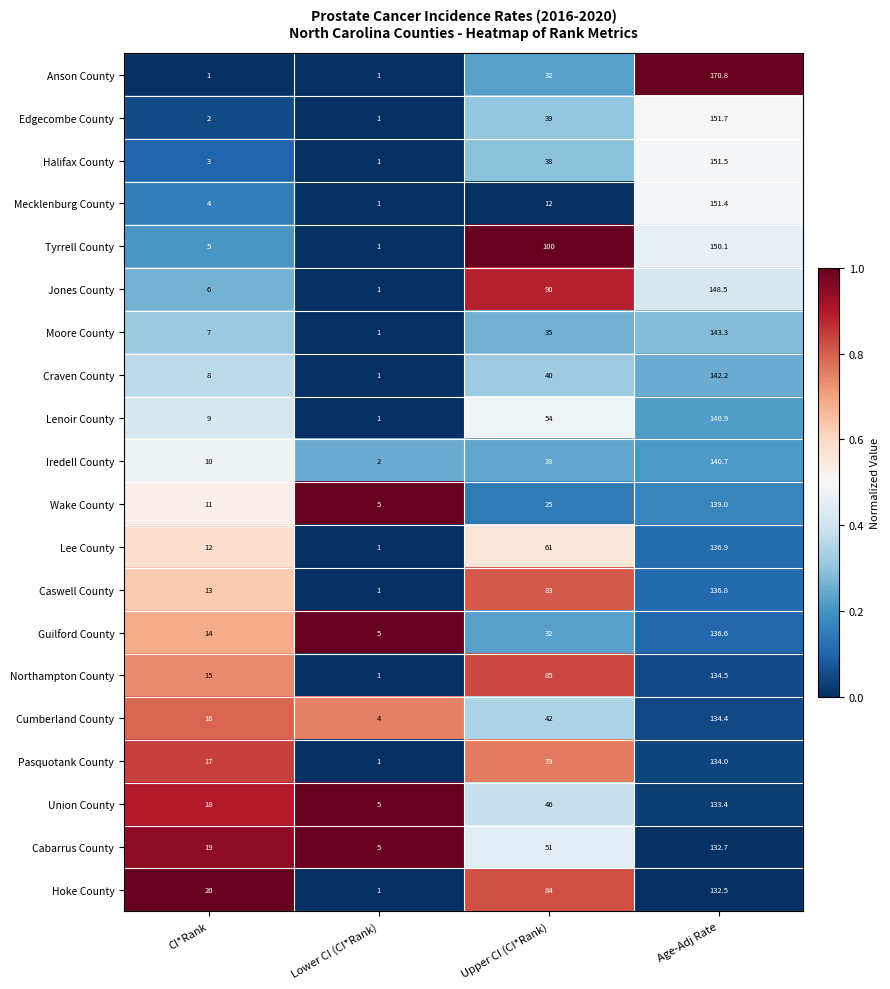

What is the spread (max minus min) of values at Age-Adj Rate?

38.3